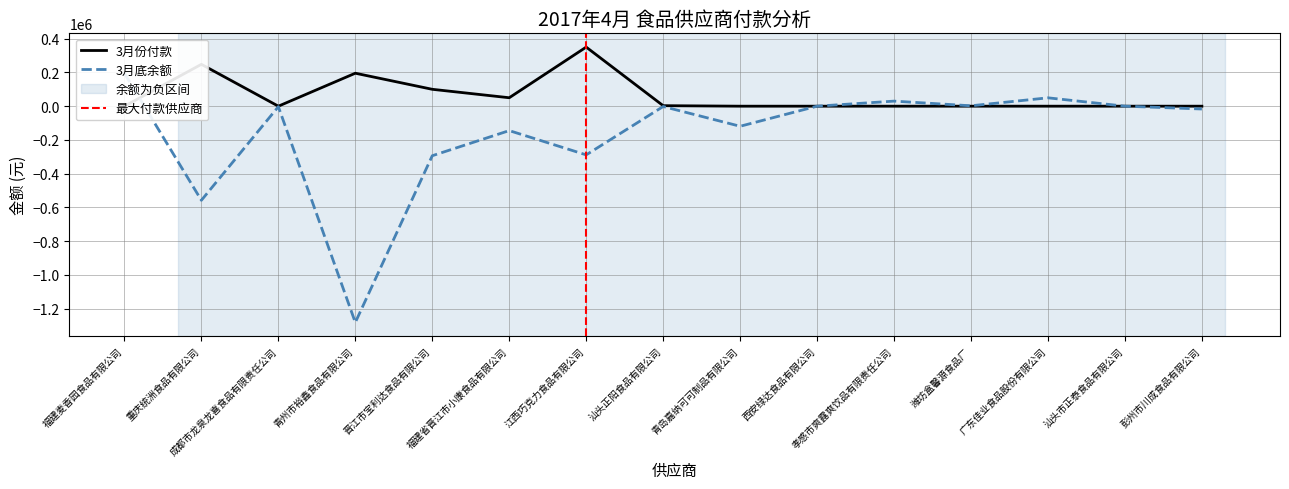

What is the smallest value displayed?

-1281210.0